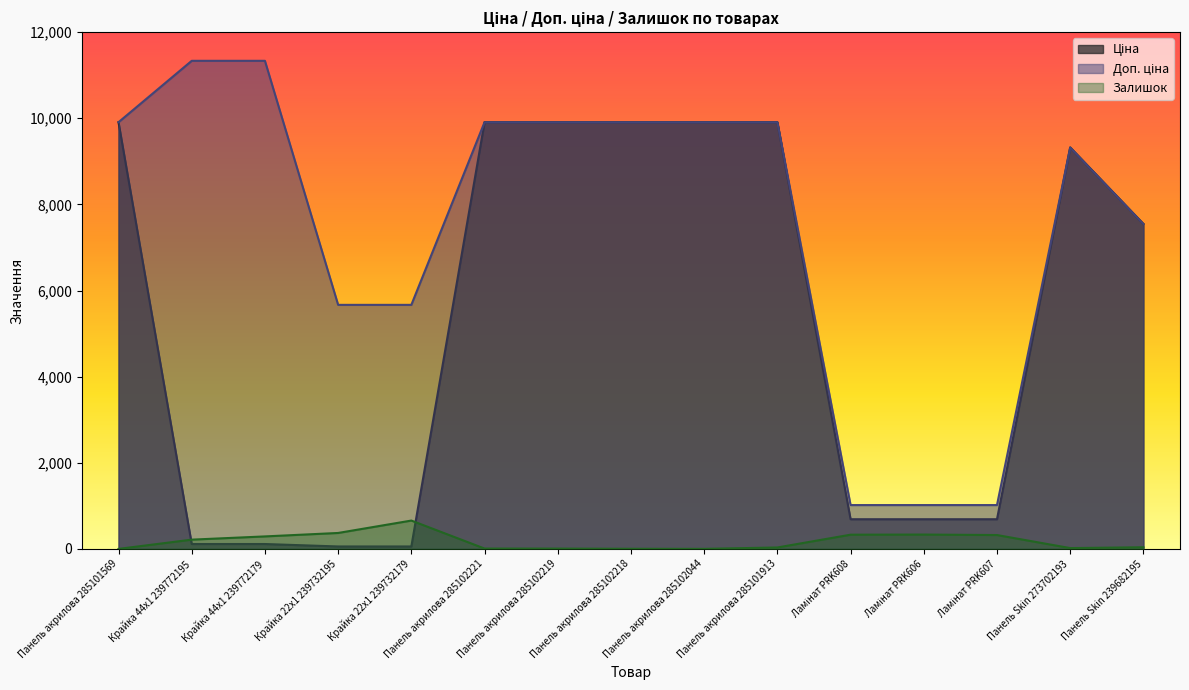

At which category is the sum across all series the highest?

Панель акрилова 285101913